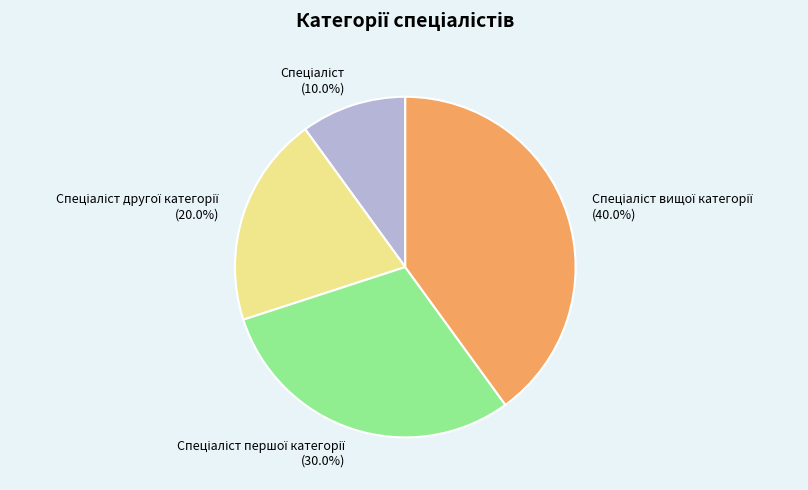

Count the number of slices in the pie.

4